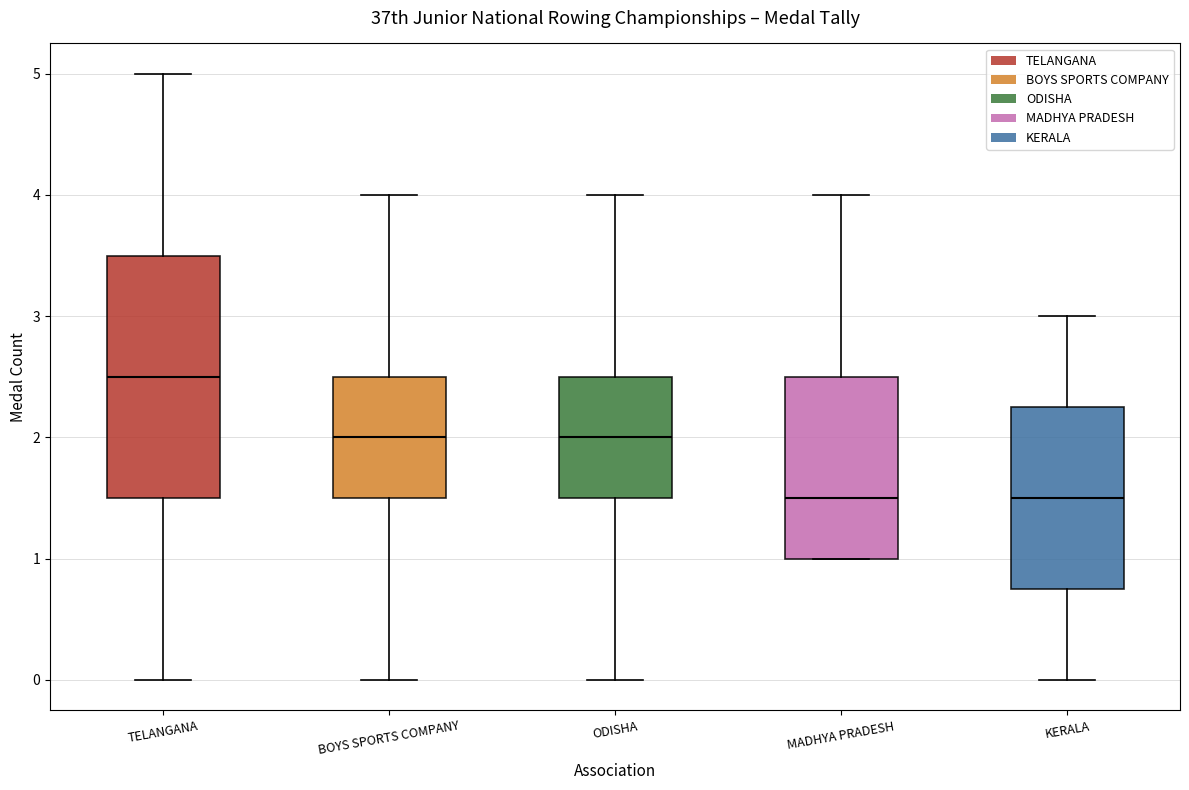

Where is the lower edge of the box for MADHYA PRADESH on the y-axis? The values are not printed on the chart, so give them approximately, as read against the axis.

1.0